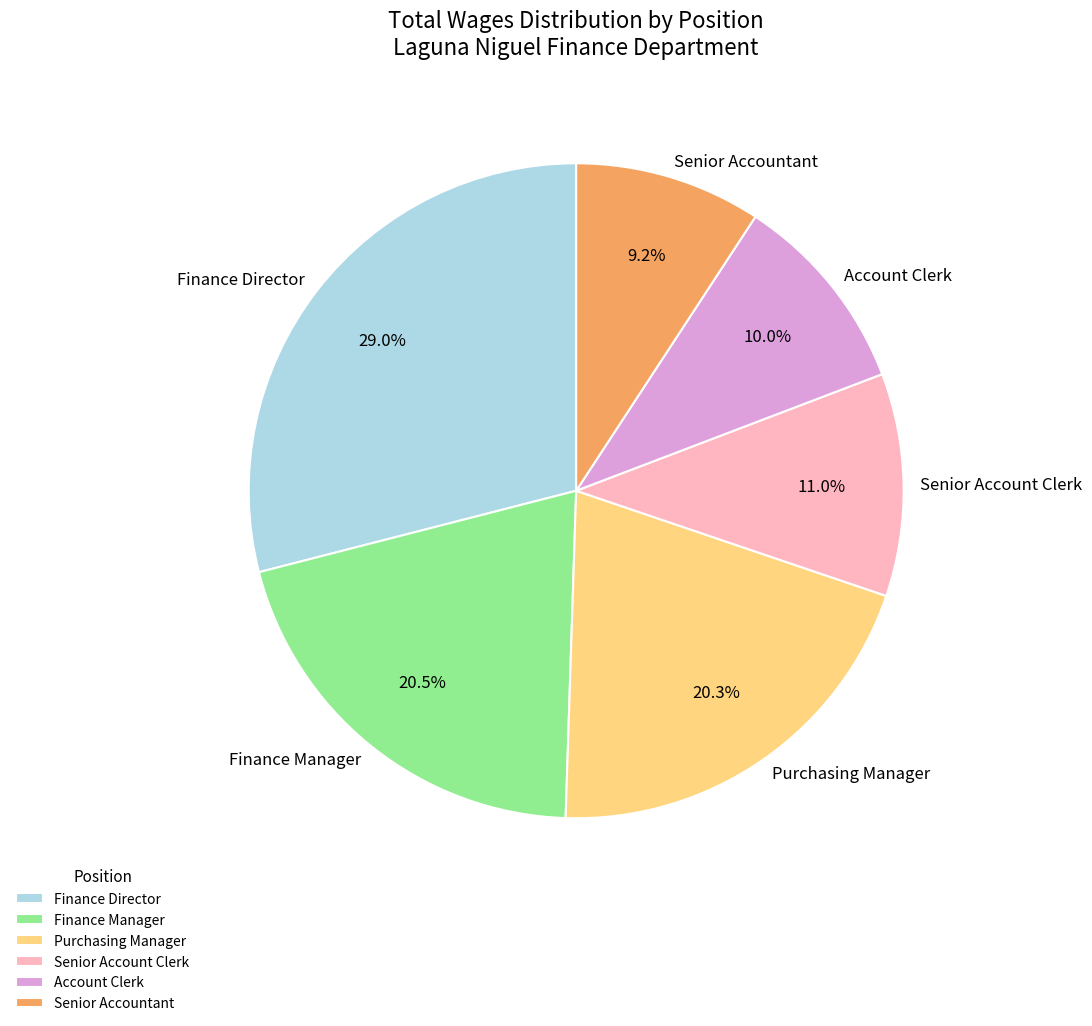

Which slice is the largest?

Finance Director